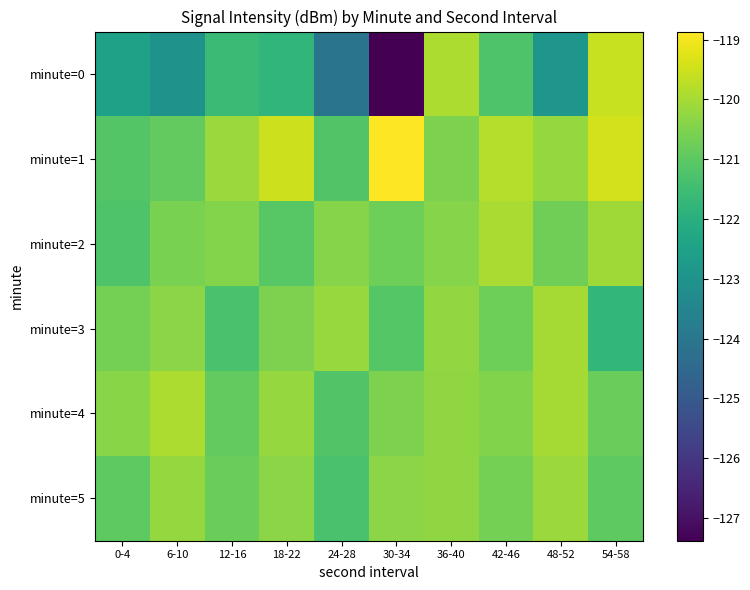

At how many categories does at least one series exceed -123?

10